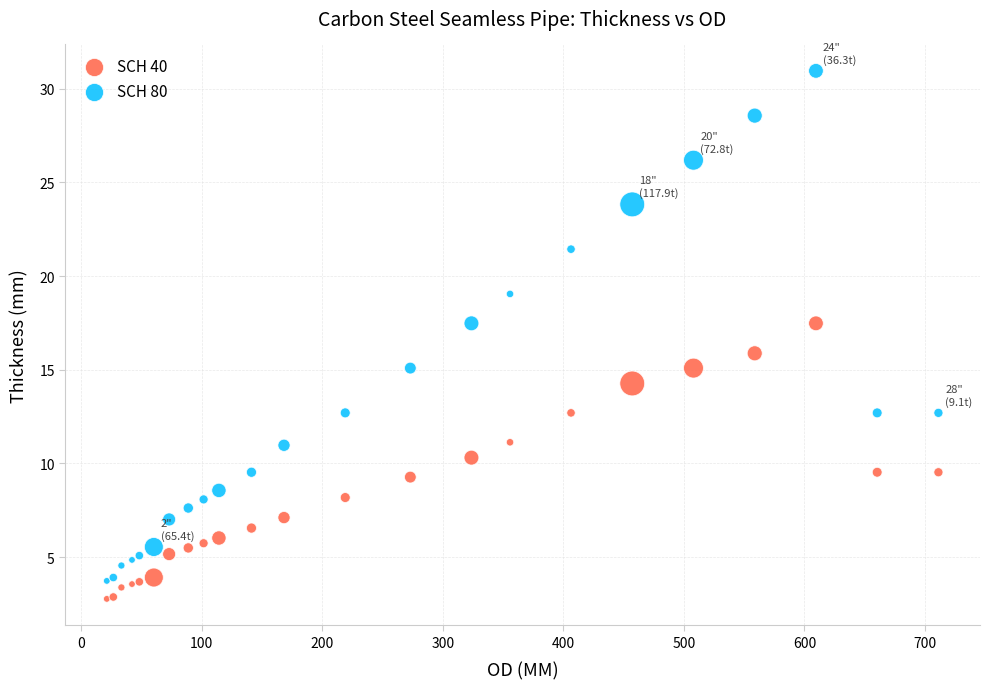

Which series reaches the maximum Y coordinate?

SCH 80